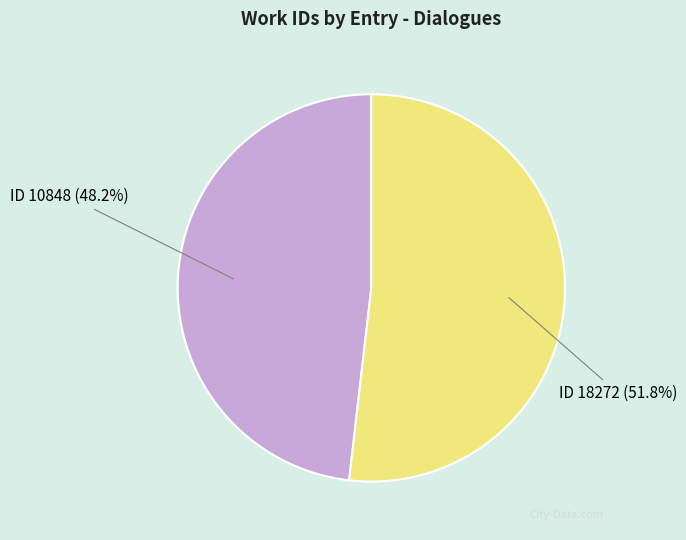

Count the number of slices in the pie.

2